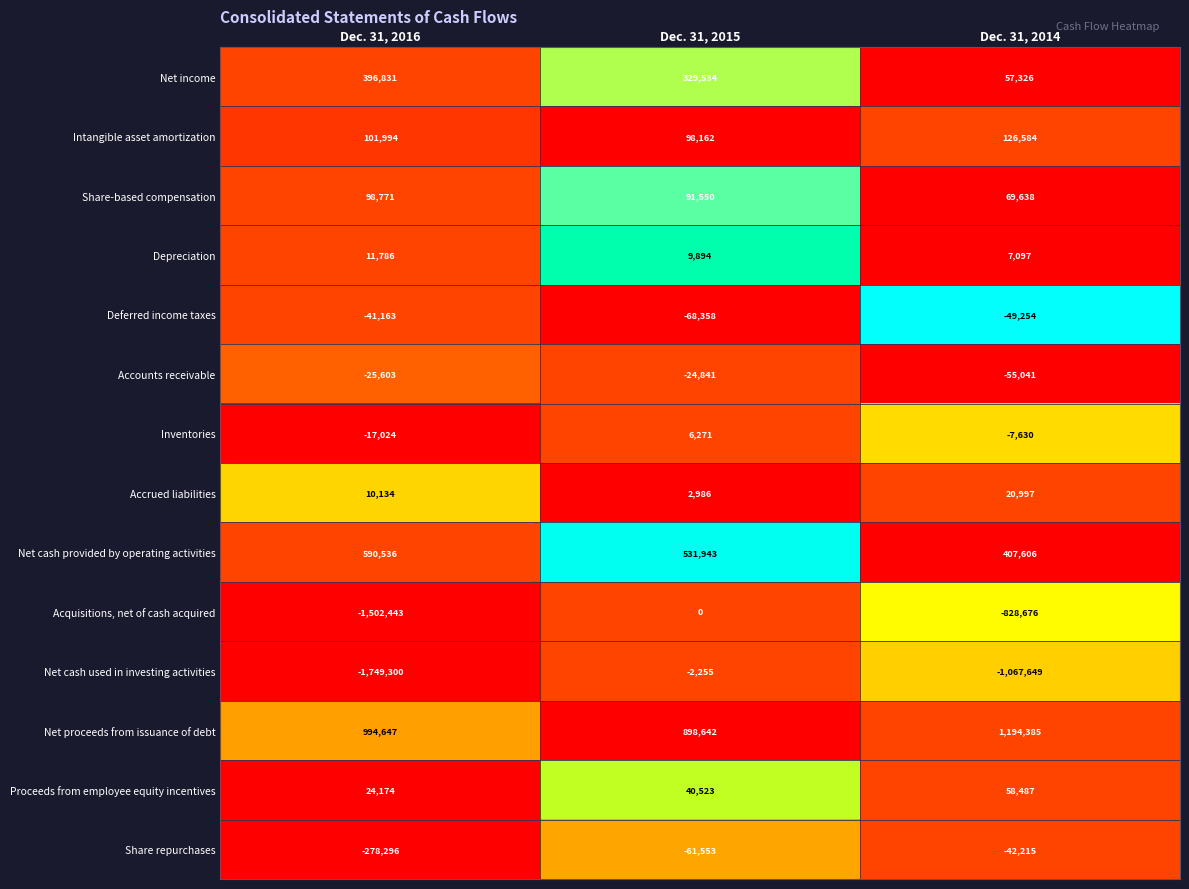

At which category is the sum across all series the highest?

Dec. 31, 2015